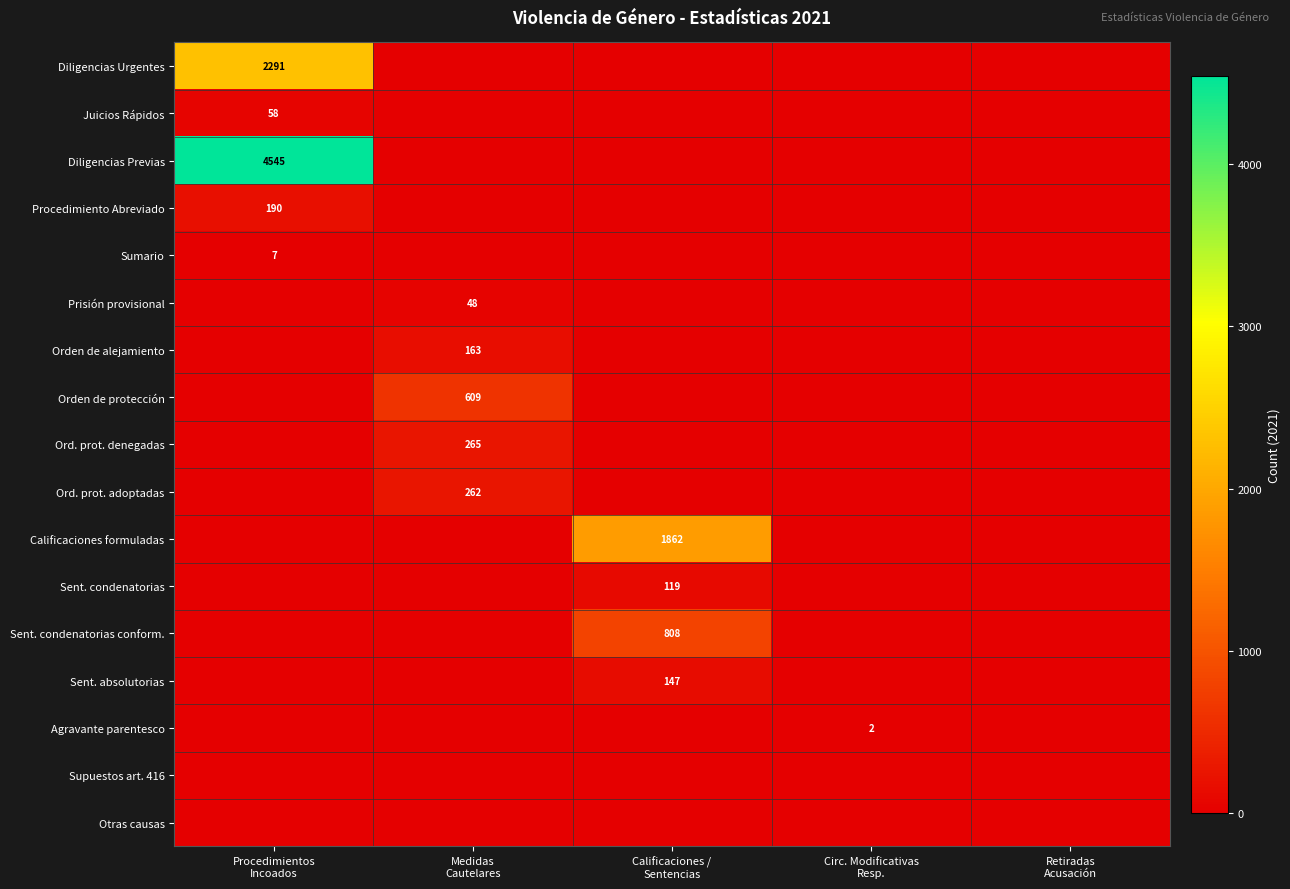

Which series has the largest range (max minus min)?

Diligencias Previas